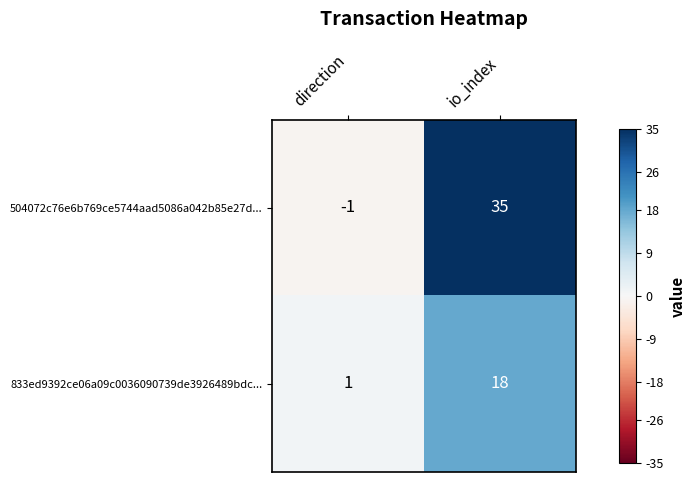

What is the sum of the 504072c76e6b769ce5744aad5086a042b85e27d... values at direction and io_index?

34